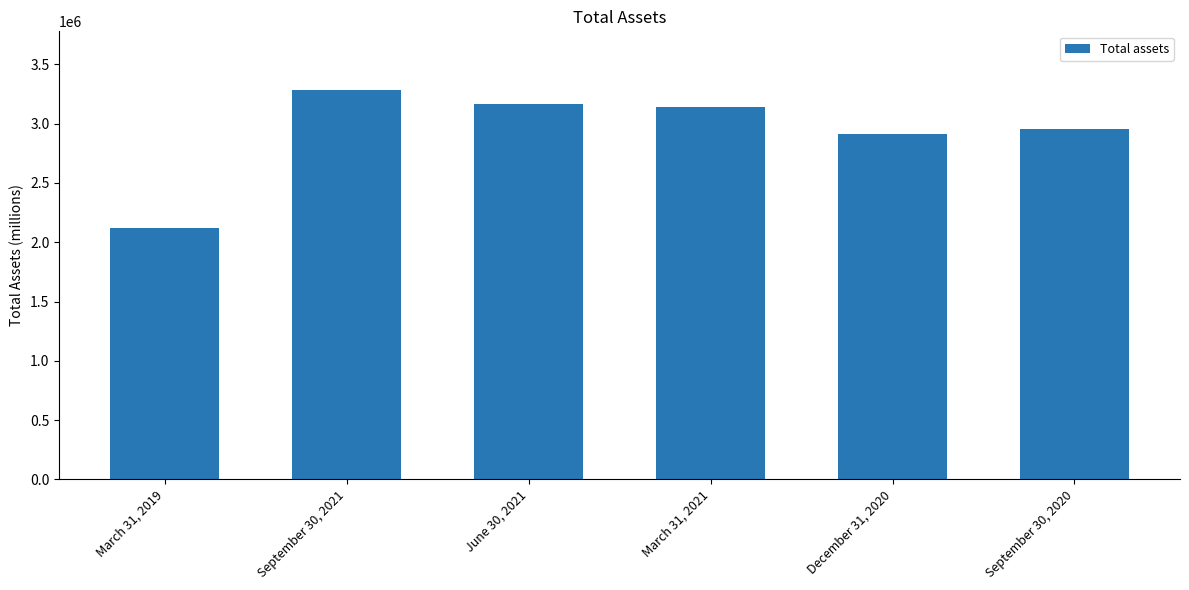

List the labels in order of value, smallest first.

March 31, 2019, December 31, 2020, September 30, 2020, March 31, 2021, June 30, 2021, September 30, 2021